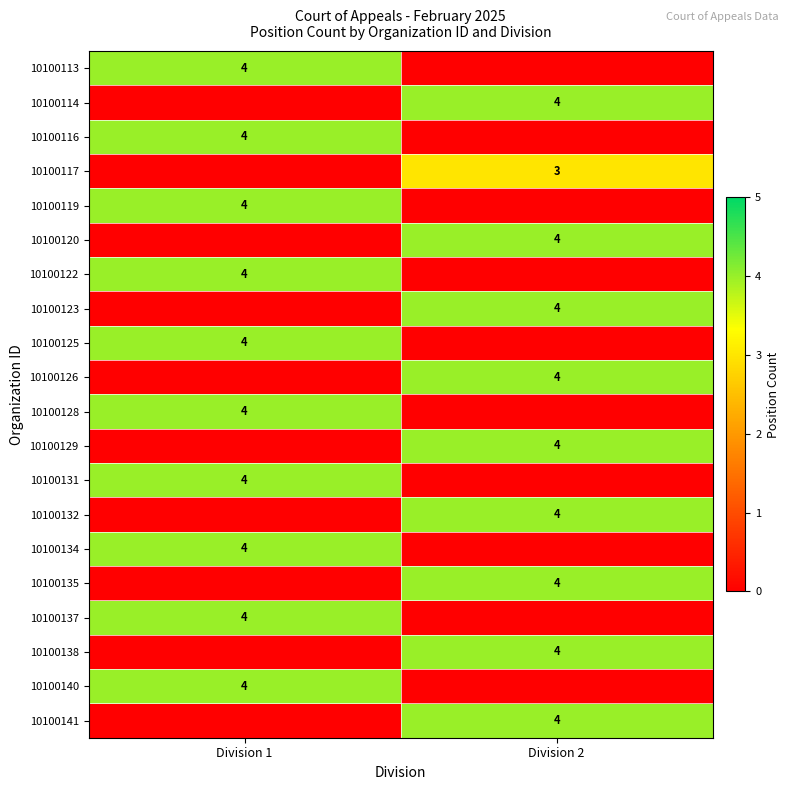

Between Division 2 and Division 1, which is larger?

Division 1